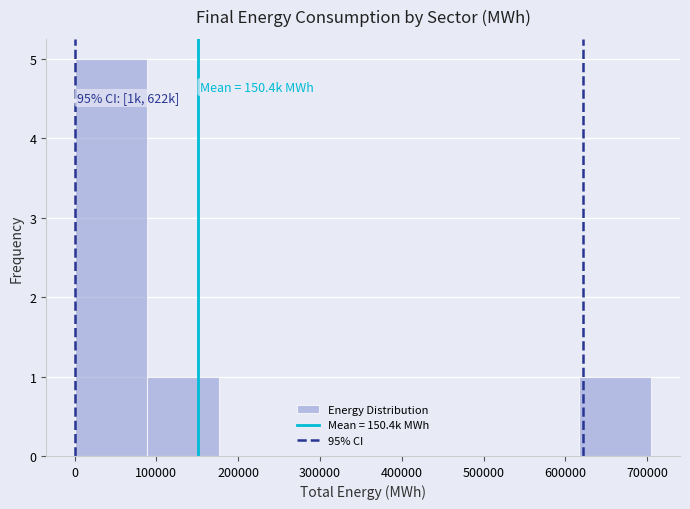

Which range on the x-axis has the tallest bar?

0 to 90000